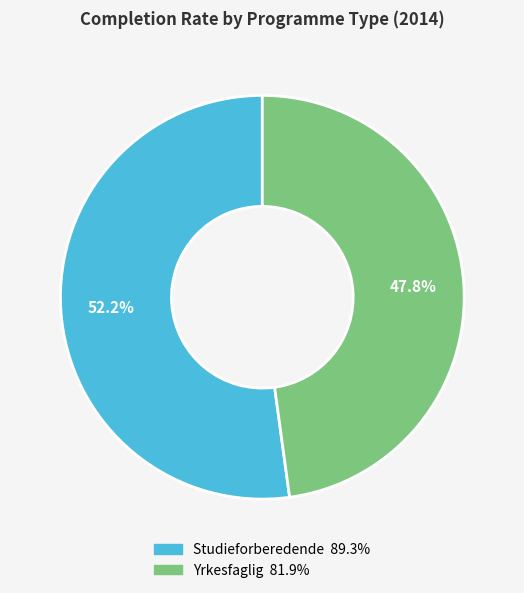

To the nearest percent, what is the difference between the Yrkesfaglig and Studieforberedende slice percentages?

4%